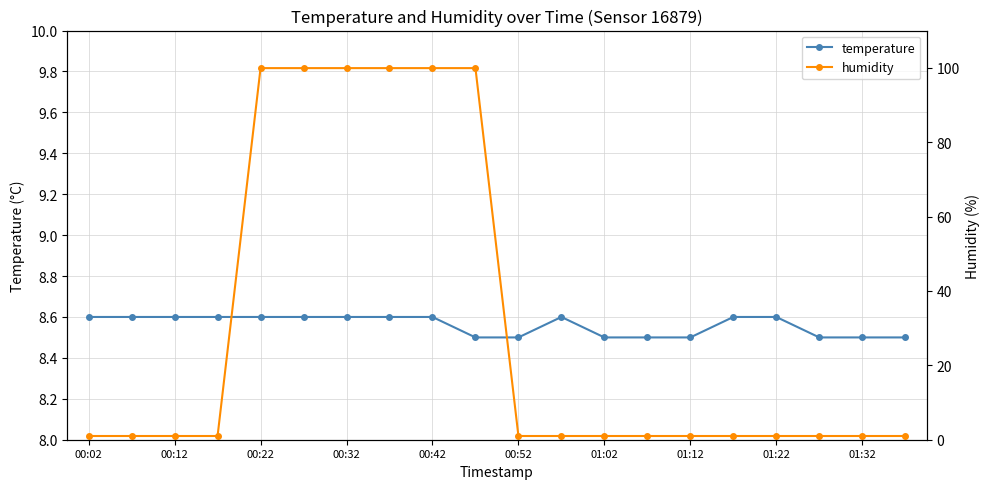

What is the lowest value of the temperature series?

8.5